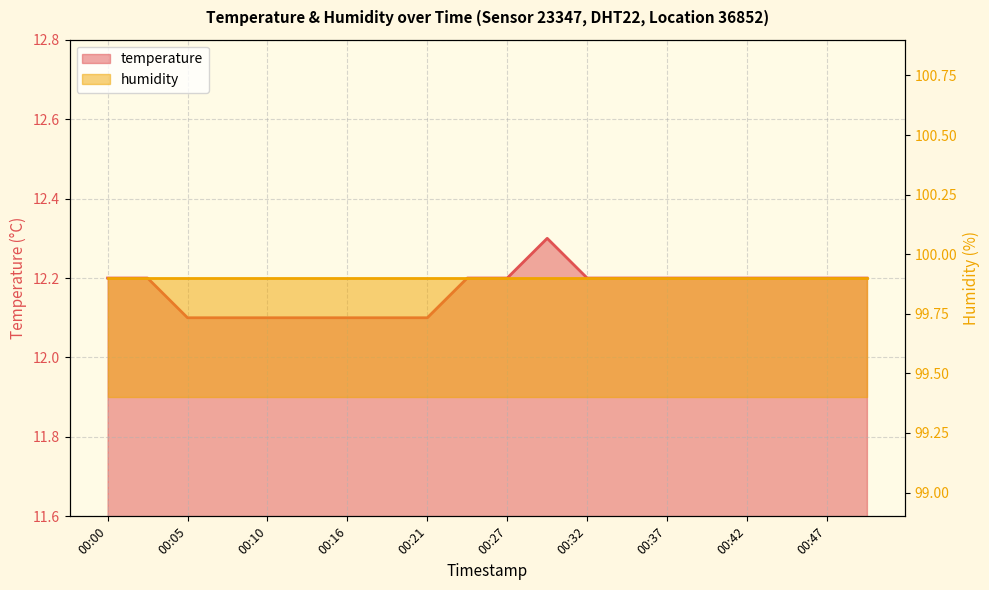

What is the change in value from 00:16 to 00:39?

+0.1